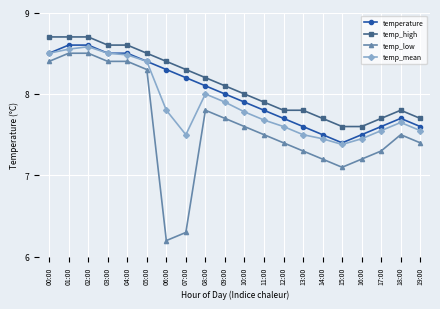

Where is temp_mean nearest to the value 7?

15:00